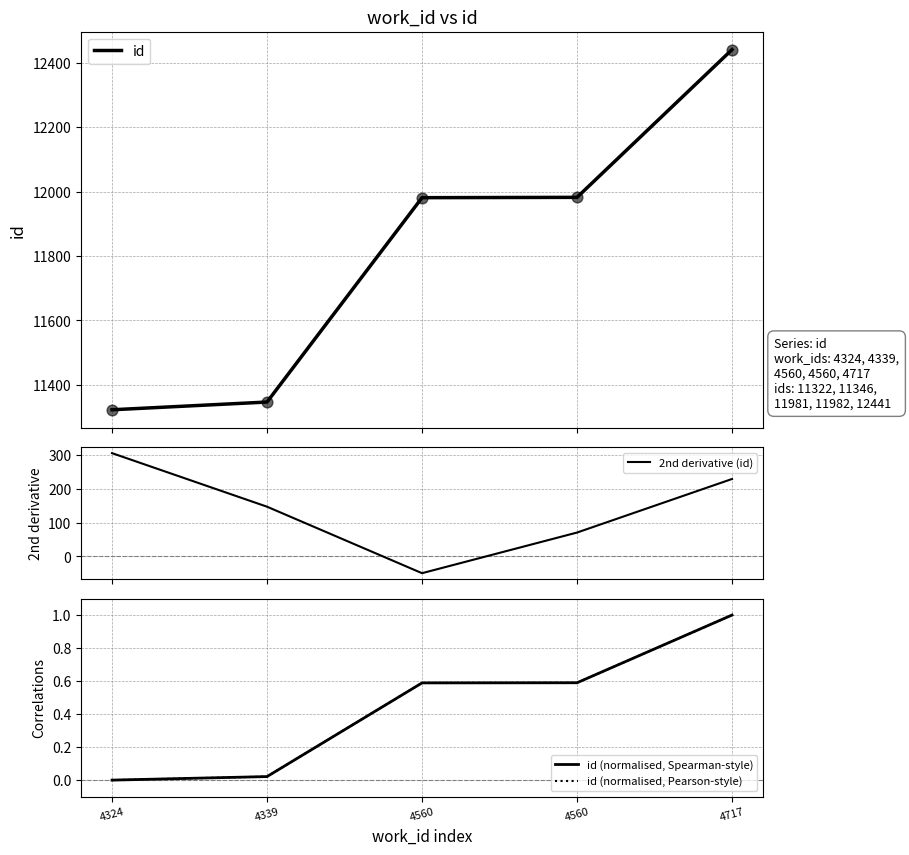

Is the value of id (normalised, Spearman-style) at 4560 greater than the value of id (normalised, Pearson-style) at 4324?

Yes